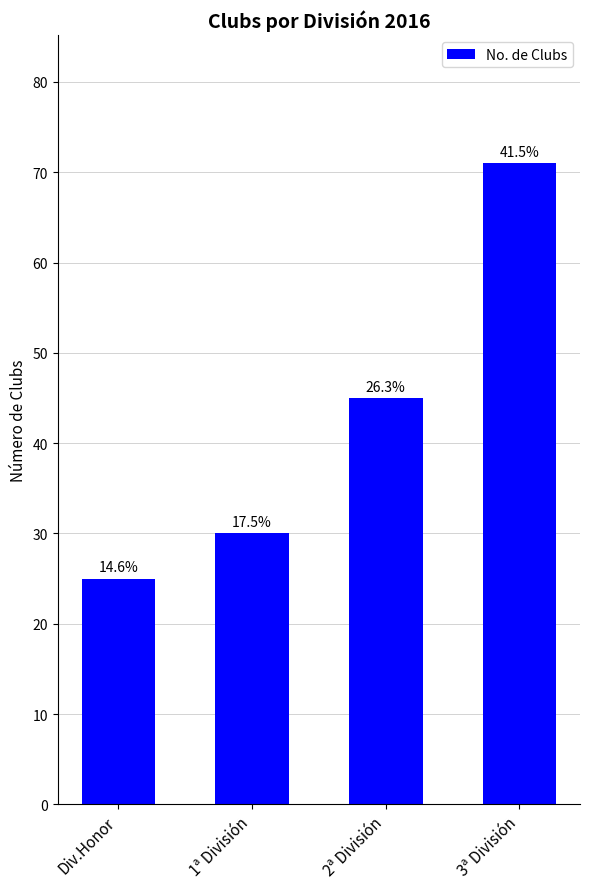

What is the value of the 3rd bar from the left?

45